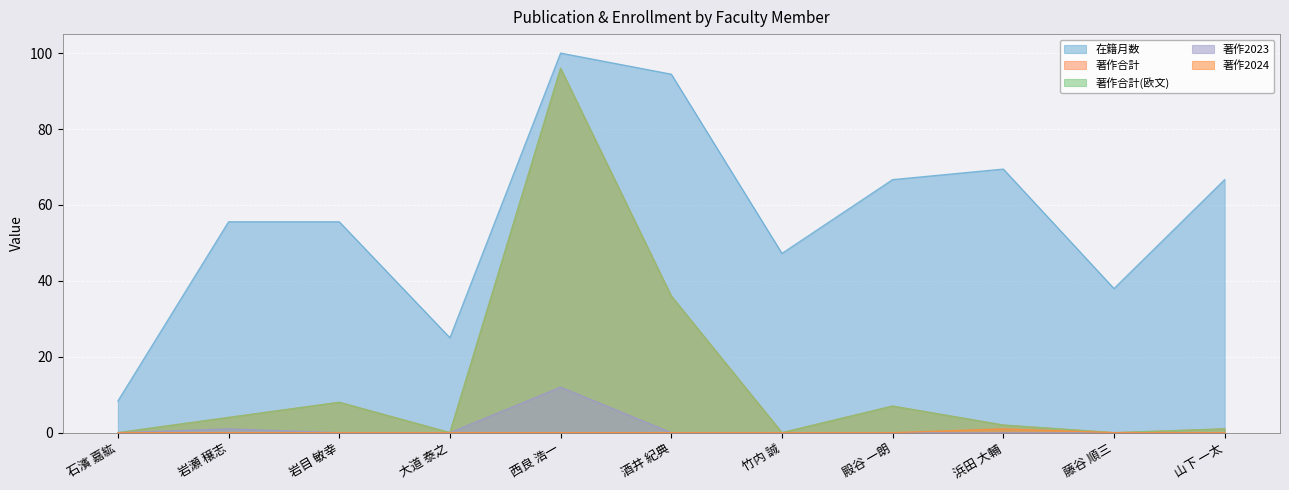

Reading right to left, what are all the values shown in this chart?

在籍月数: 山下 一太=66.7	藤谷 順三=38.0	浜田 大輔=69.4	殿谷 一朗=66.7	竹内 誠=47.2	酒井 紀典=94.4	西良 浩一=100.0	大道 泰之=25.0	岩目 敏幸=55.6	岩瀬 穣志=55.6	石濱 嘉紘=8.3
著作合計: 山下 一太=1.0	藤谷 順三=0.0	浜田 大輔=2.0	殿谷 一朗=7.0	竹内 誠=0.0	酒井 紀典=36.0	西良 浩一=96.0	大道 泰之=0.0	岩目 敏幸=8.0	岩瀬 穣志=4.0	石濱 嘉紘=0.0
著作合計(欧文): 山下 一太=1.0	藤谷 順三=0.0	浜田 大輔=2.0	殿谷 一朗=7.0	竹内 誠=0.0	酒井 紀典=36.0	西良 浩一=96.0	大道 泰之=0.0	岩目 敏幸=8.0	岩瀬 穣志=4.0	石濱 嘉紘=0.0
著作2023: 山下 一太=0.0	藤谷 順三=0.0	浜田 大輔=0.0	殿谷 一朗=0.0	竹内 誠=0.0	酒井 紀典=0.0	西良 浩一=12.0	大道 泰之=0.0	岩目 敏幸=0.0	岩瀬 穣志=1.0	石濱 嘉紘=0.0
著作2024: 山下 一太=0.0	藤谷 順三=0.0	浜田 大輔=1.0	殿谷 一朗=0.0	竹内 誠=0.0	酒井 紀典=0.0	西良 浩一=0.0	大道 泰之=0.0	岩目 敏幸=0.0	岩瀬 穣志=0.0	石濱 嘉紘=0.0